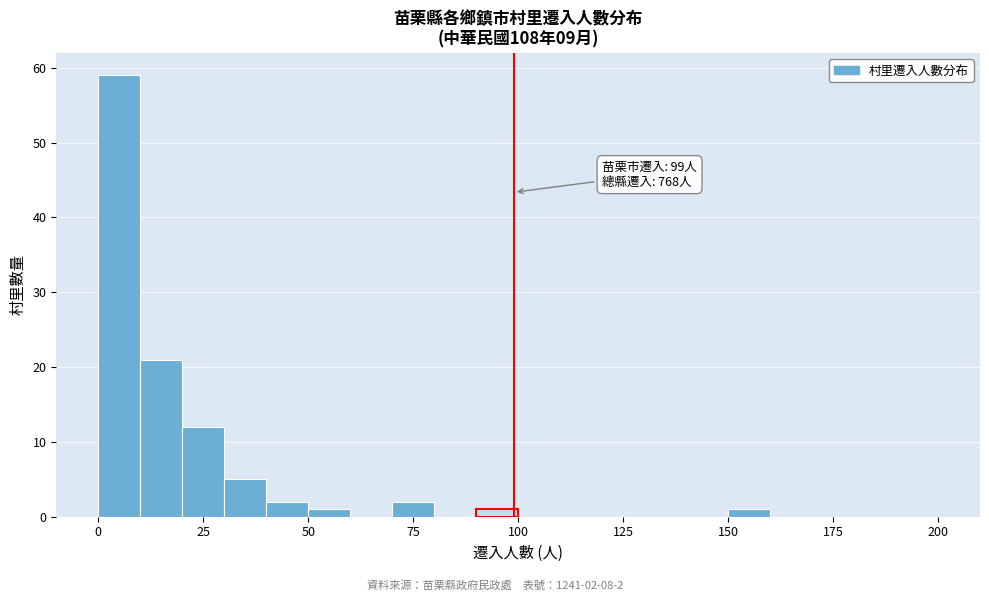

Around what value on the x-axis is the tallest bar? Give the approximate position of its centre, as read against the axis.

5